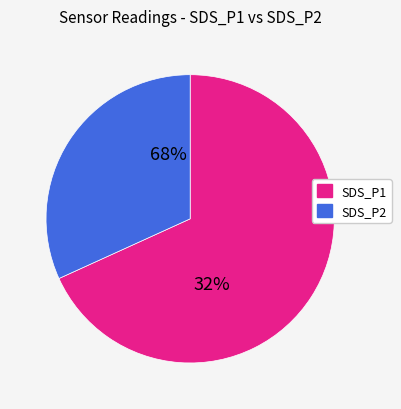

To the nearest percent, what percentage of the pie is SDS_P1?

68%